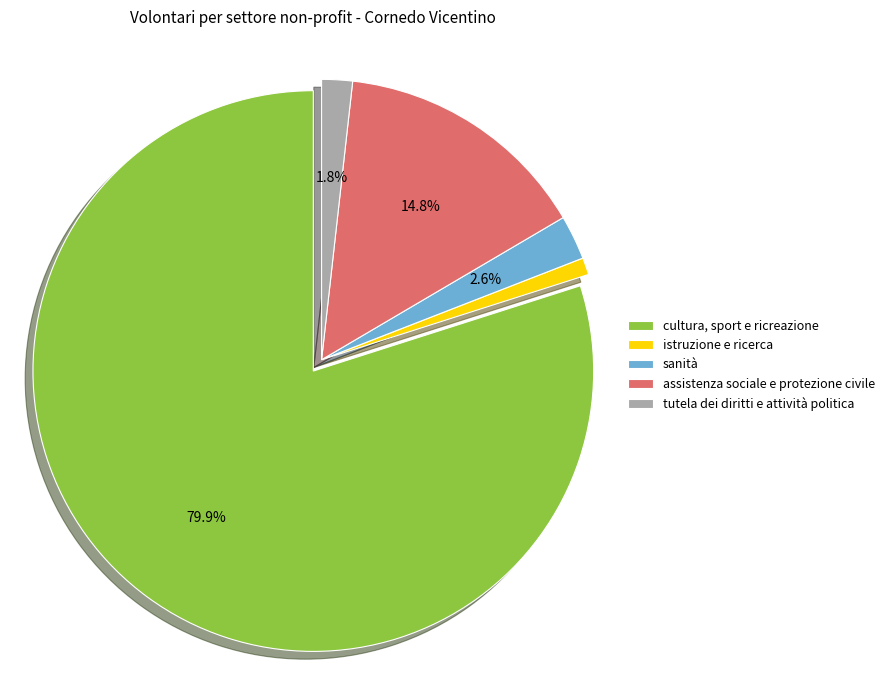

The assistenza sociale e protezione civile slice represents 6% of the pie. True or false?

False